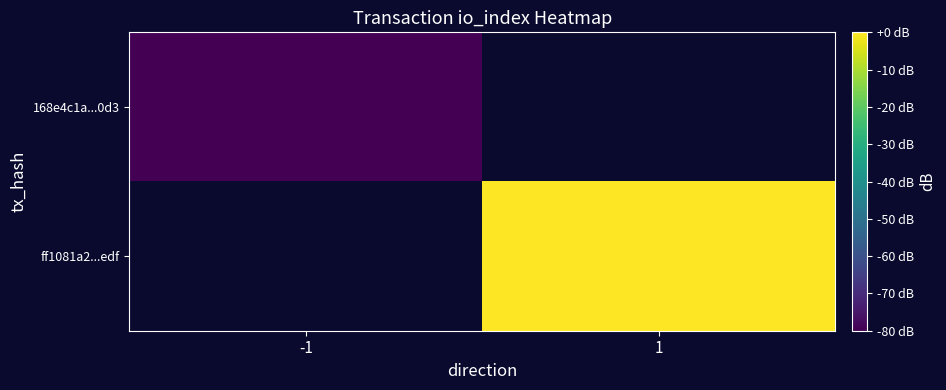

At how many categories does at least one series exceed -27?

1